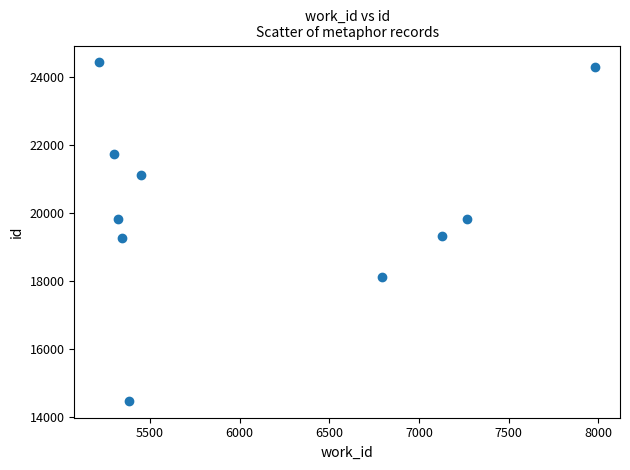

What is the average X value?

6118